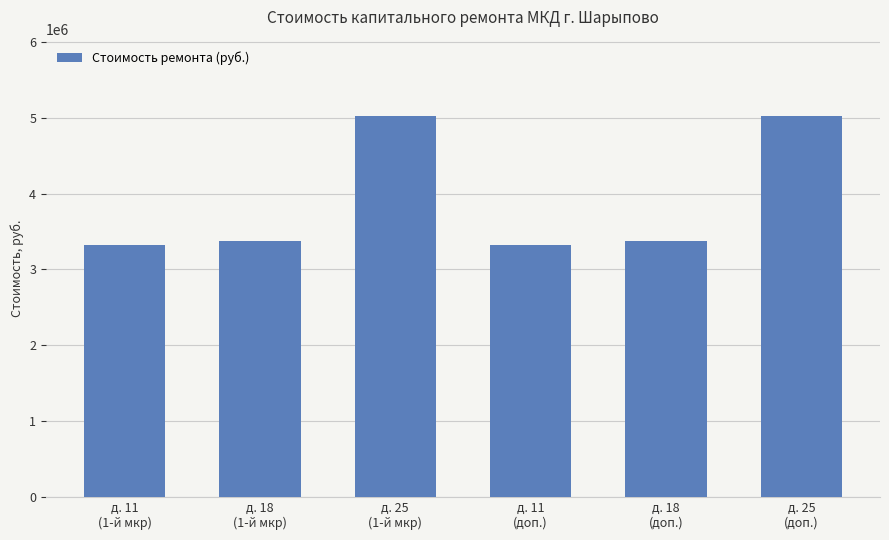

What is the label of the 2nd bar from the right?

д. 18
(доп.)